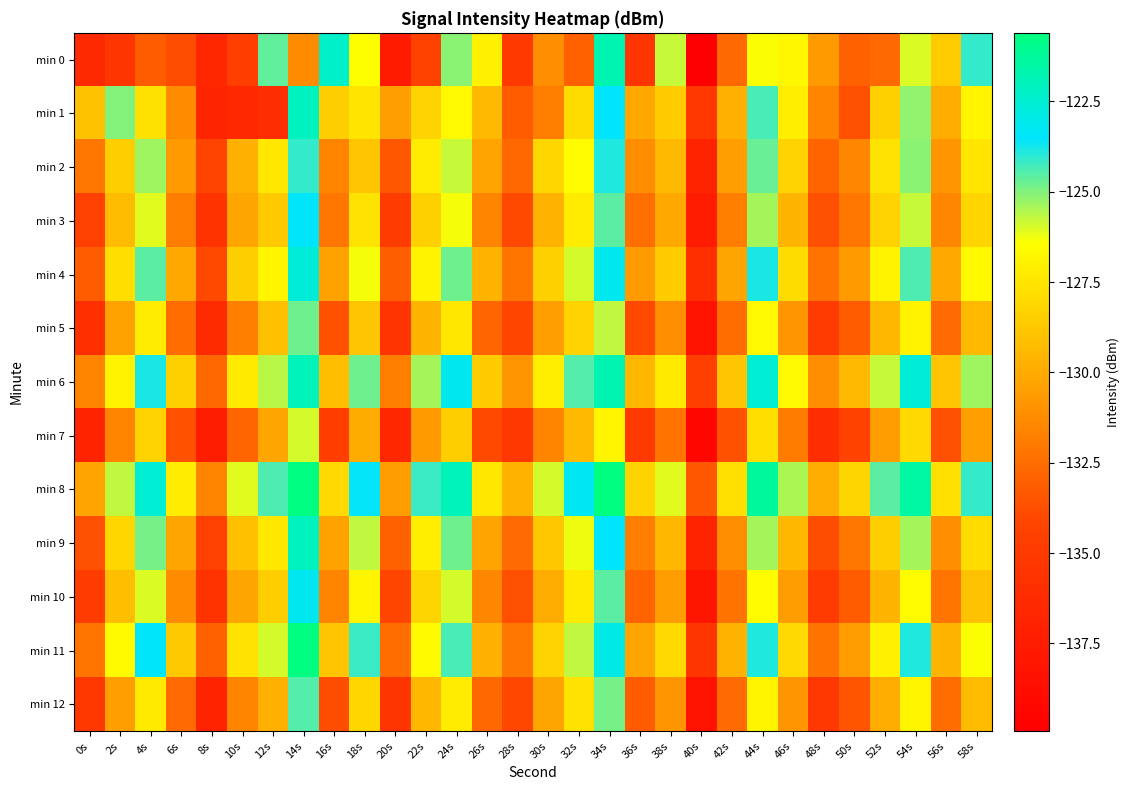

At which category is the sum across all series the highest?

14s